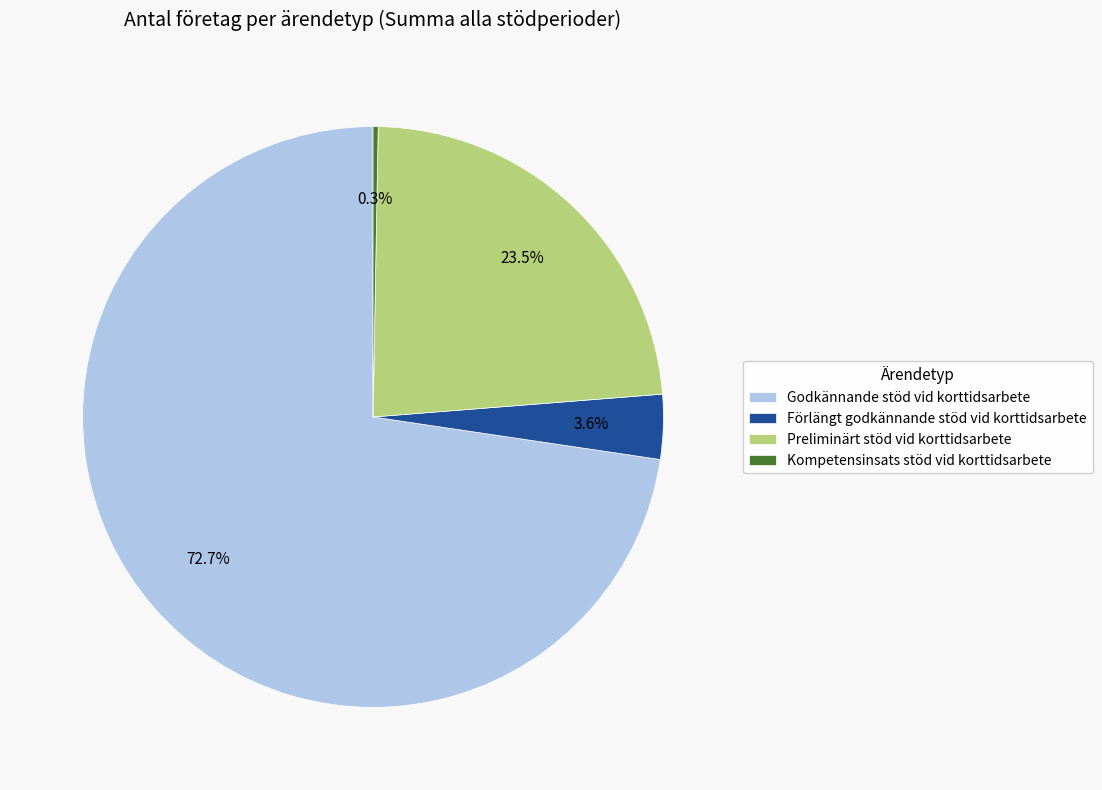

Does Kompetensinsats stöd vid korttidsarbete represent more than half of the total?

No